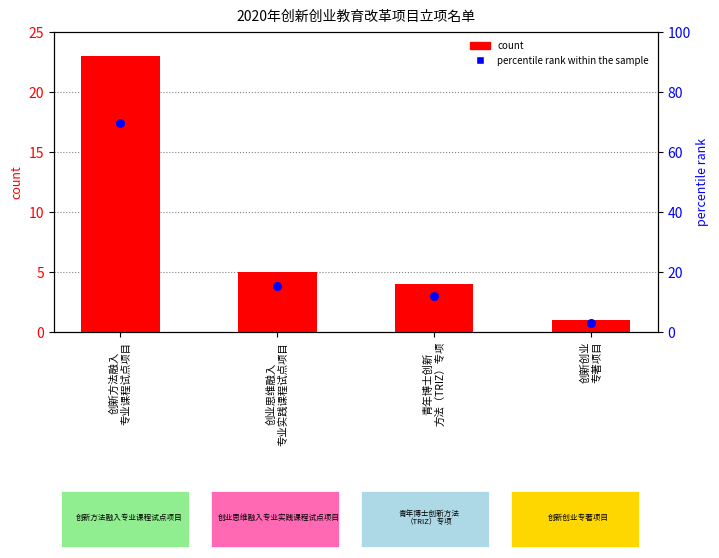

Is the value of percentile rank within the sample at 创新方法融入
专业课程试点项目 greater than the value of count at 创业思维融入
专业实践课程试点项目?

Yes